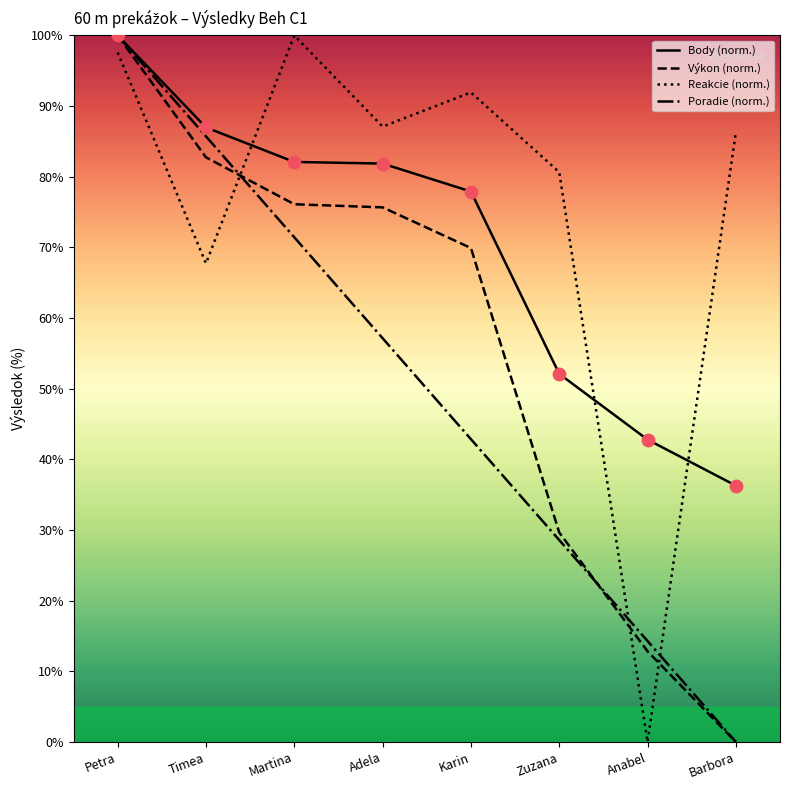

Which series contains the lowest Y value?

Výkon (norm.)